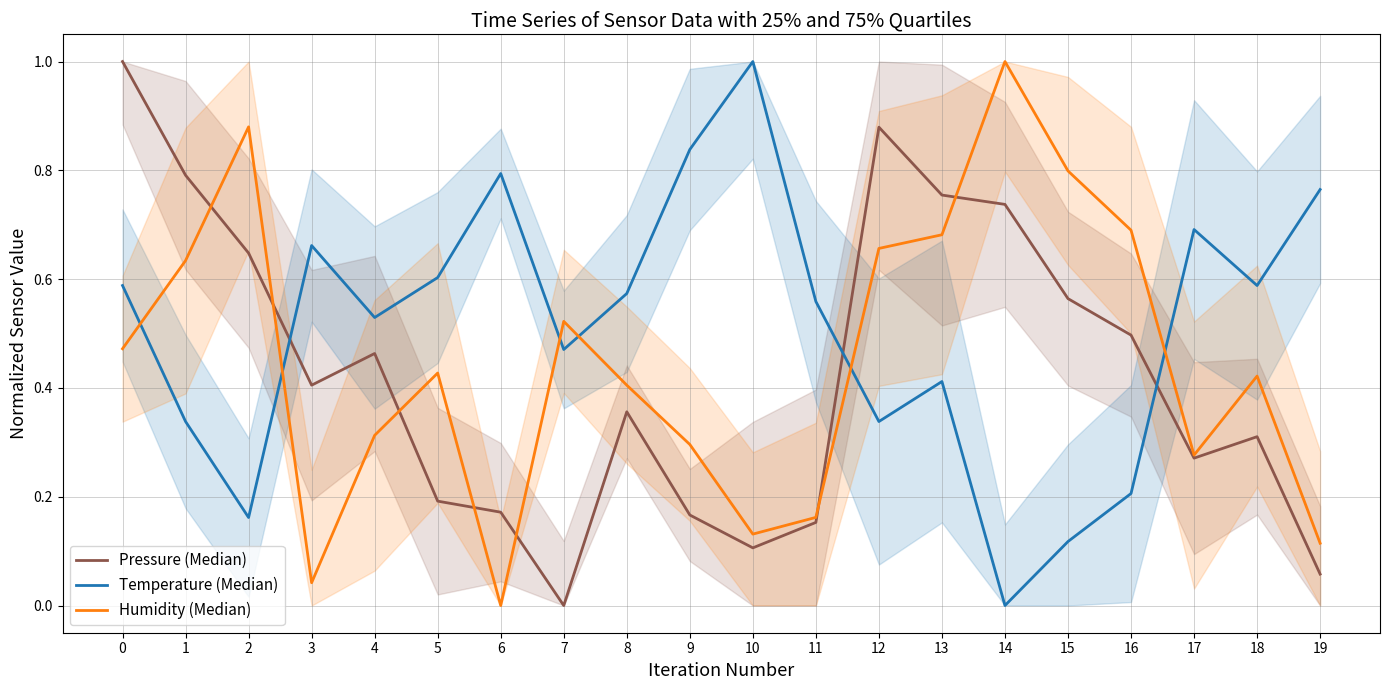

True or false: Humidity (Median) has more than 2 interior local peaks.

True